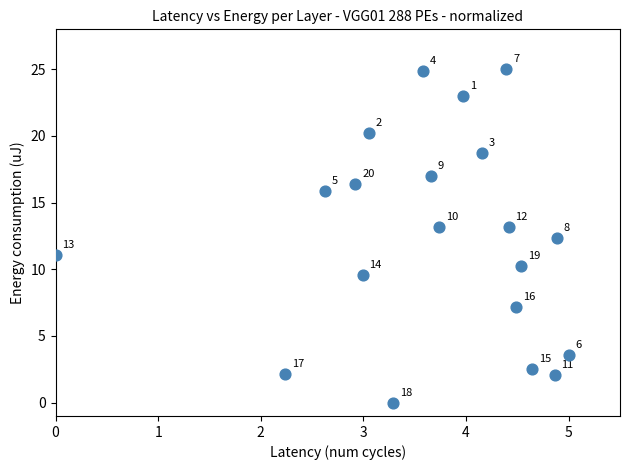

What is the range of Y values (max minus min)?

25.0